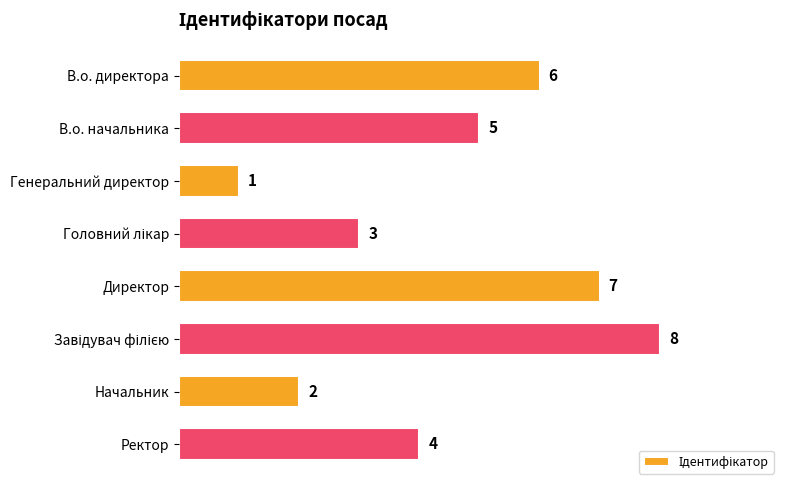

At which category does the chart reach its minimum across all series?

Генеральний директор